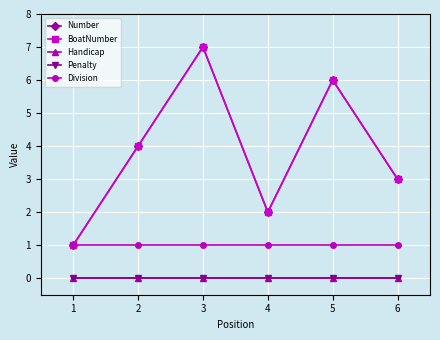

Does the chart have visible grid lines?

Yes